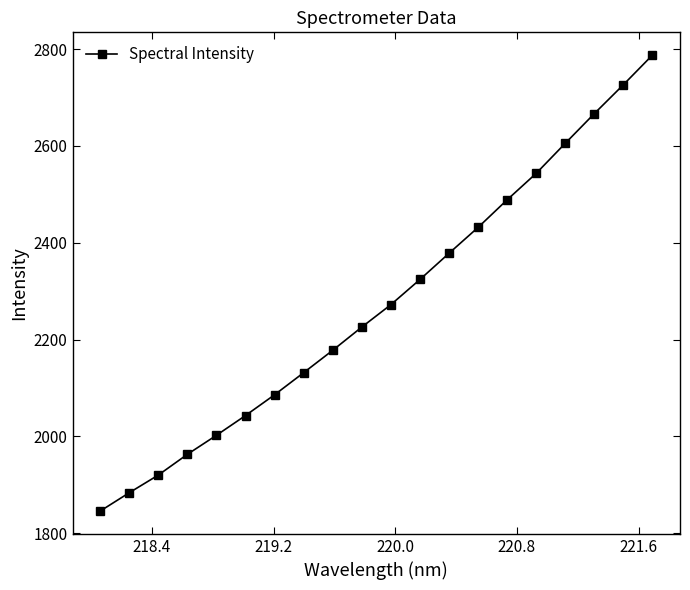

True or false: the data has more than 1 interior local peaks.

False